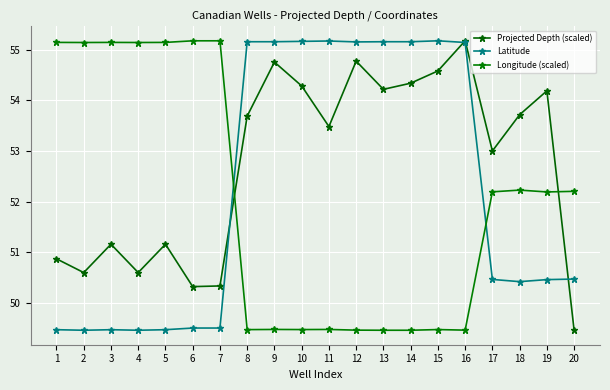

Is this an area chart (filled region under the line)?

No